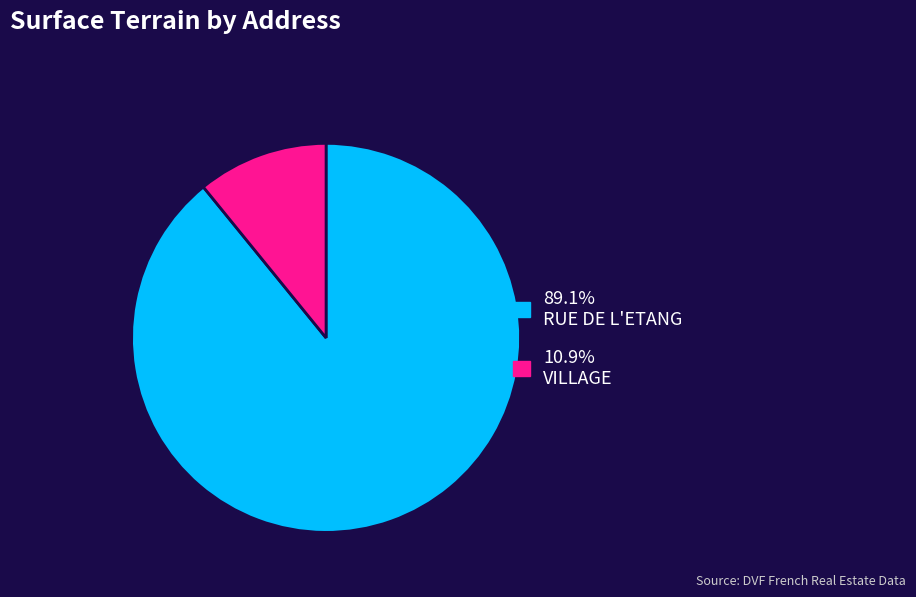

Is there any slice that represents more than half of the pie?

Yes